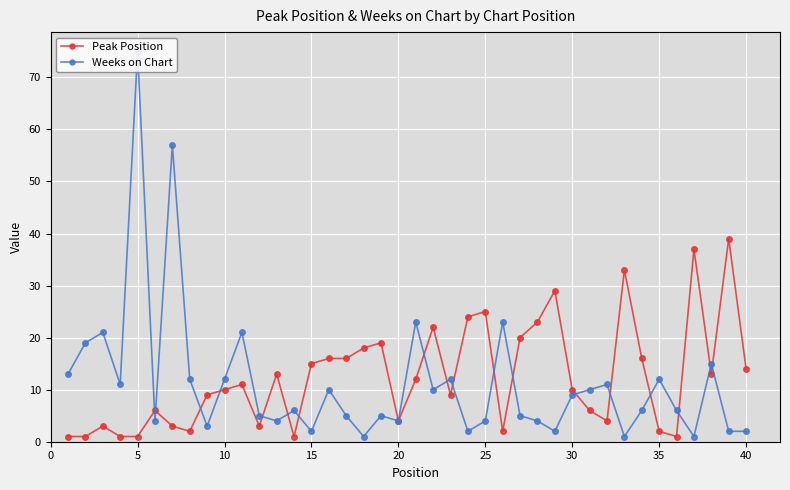

At how many categories does at least one series exceed 36?

4